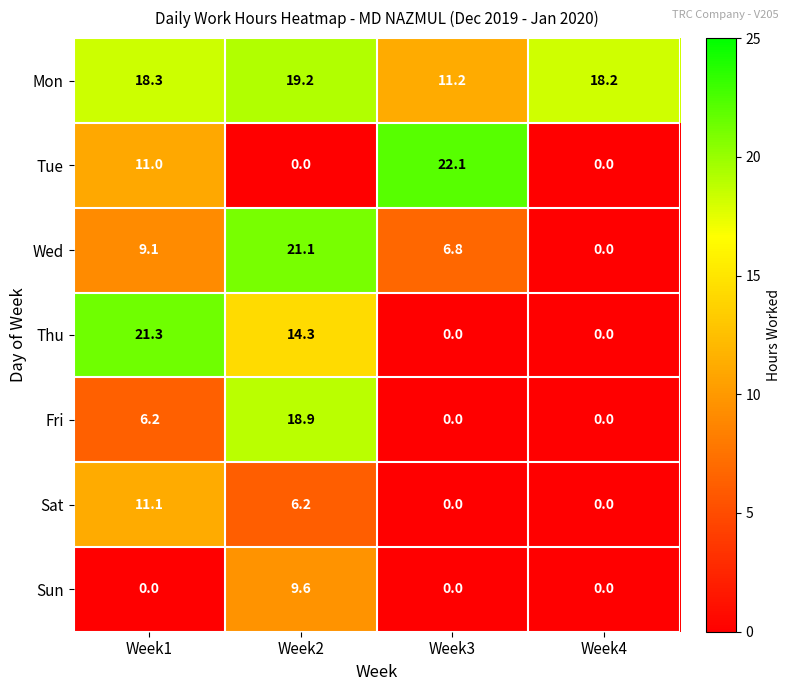

Which series has the largest total across all categories?

Mon